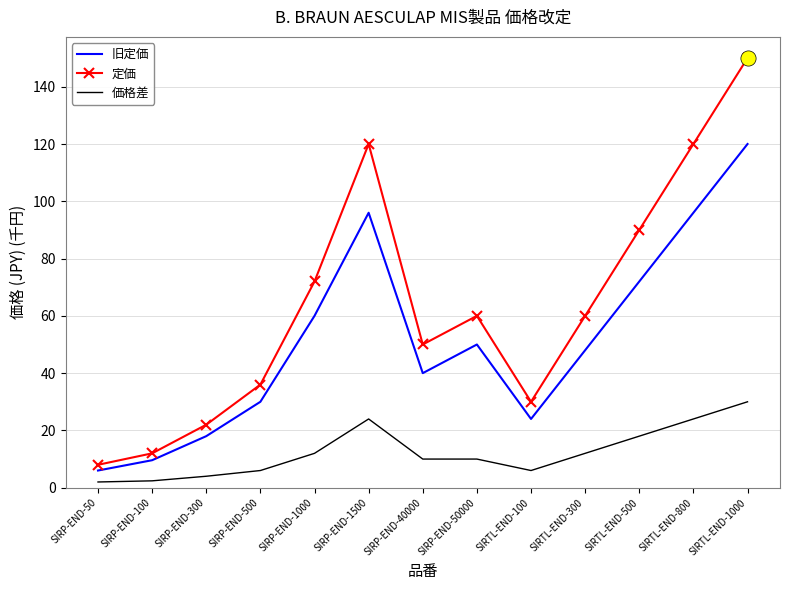

What is the total value across all series at SIRP-END-300?

44.0